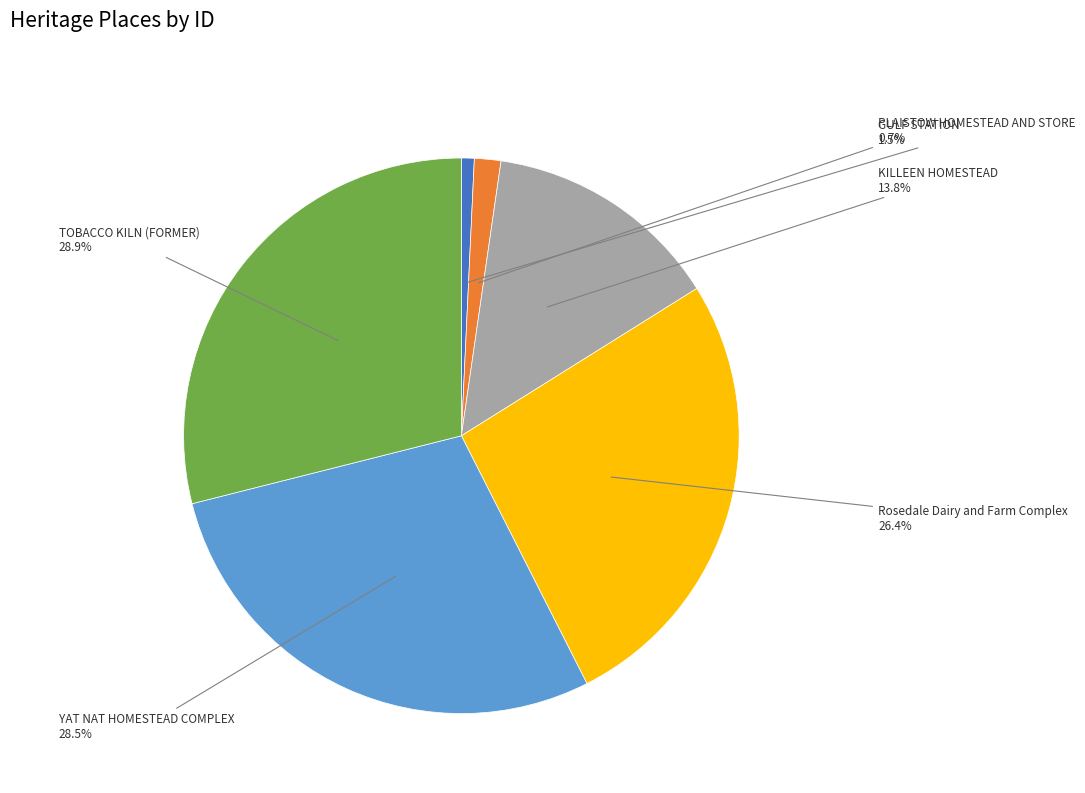

How many slices are in this pie chart?

6